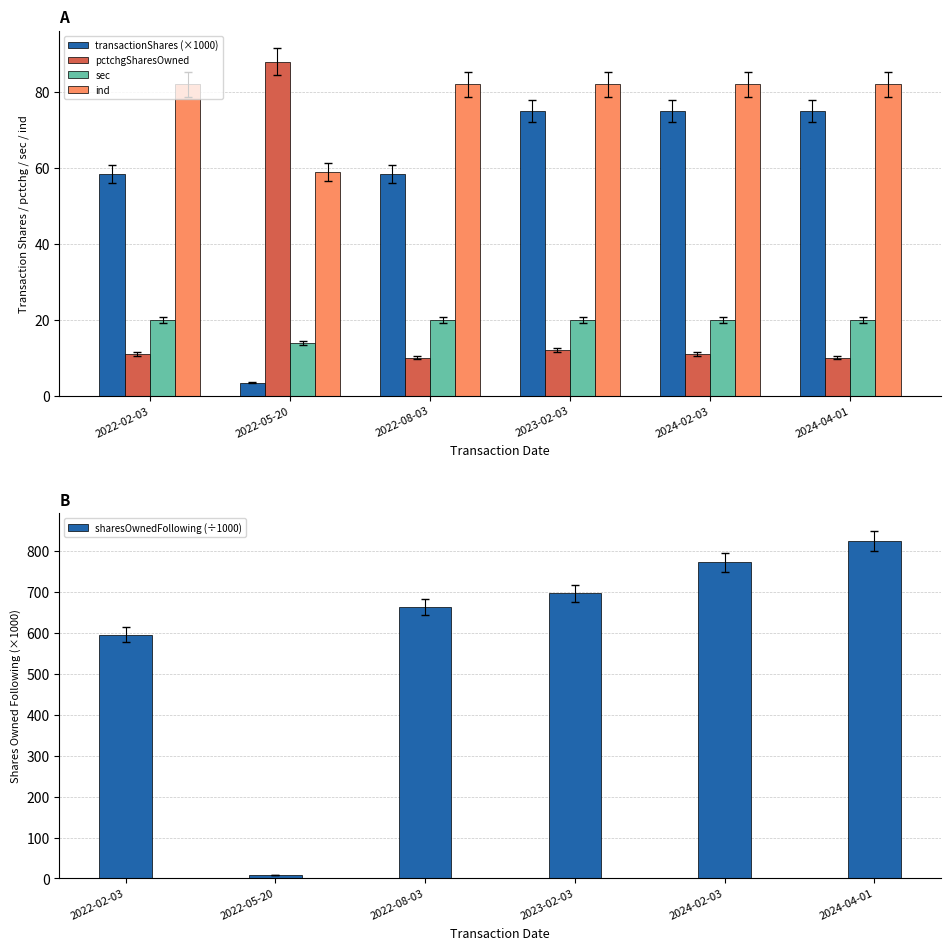

Reading left to right, what are all the values shown in this chart?

transactionShares (×1000): 58.3	3.5	58.3	75.0	75.0	75.0
pctchgSharesOwned: 11.0	88.0	10.0	12.0	11.0	10.0
sec: 20.0	14.0	20.0	20.0	20.0	20.0
ind: 82.0	59.0	82.0	82.0	82.0	82.0
sharesOwnedFollowing (÷1000): 596.0	7.5	663.3	697.0	772.3	824.9